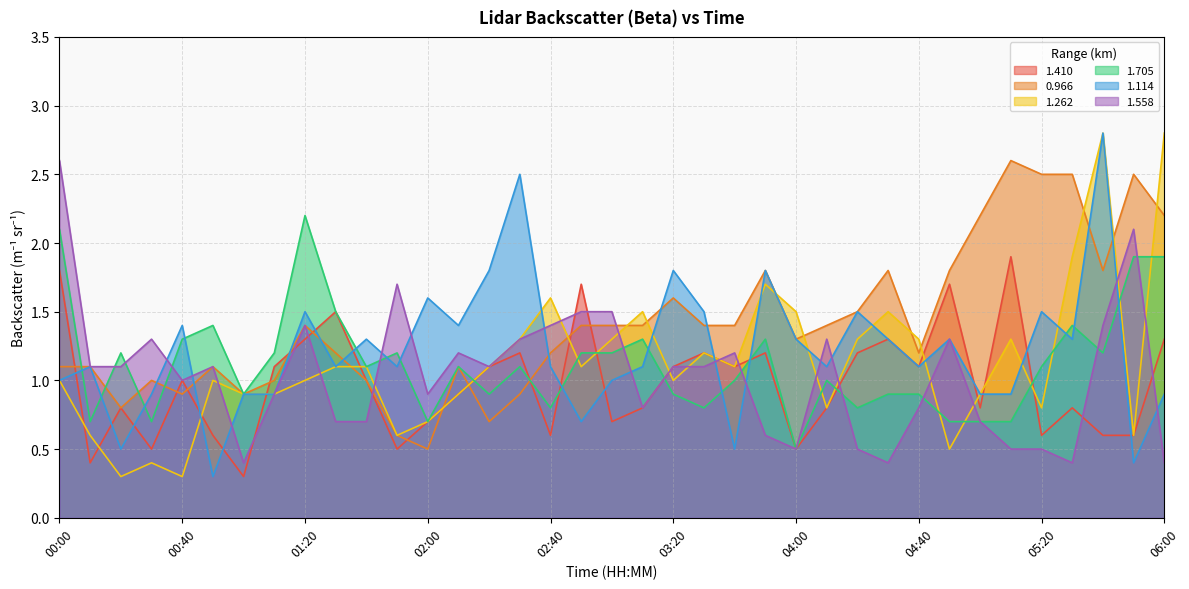

Count the number of categories in the chart.

37